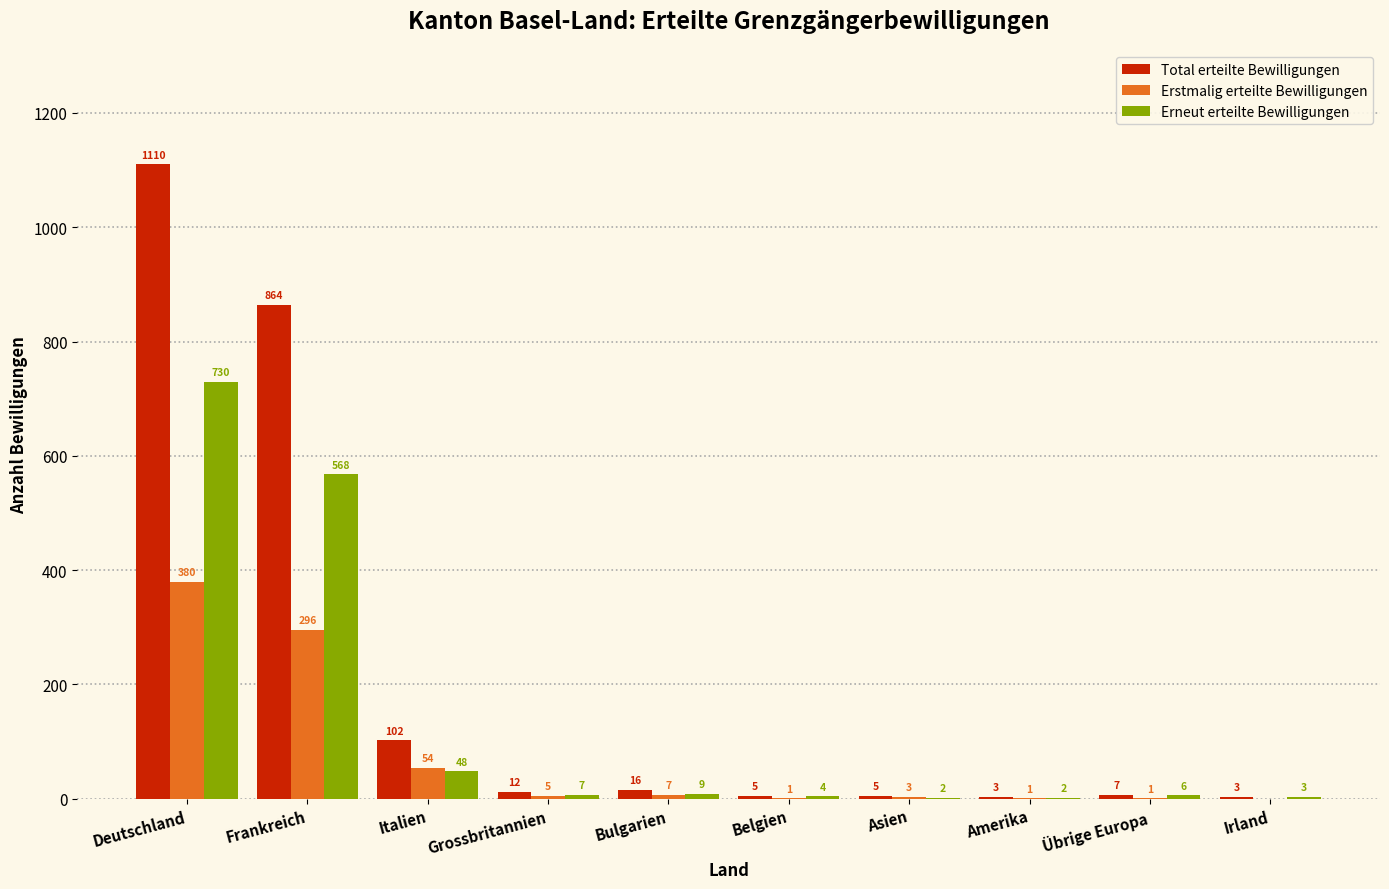

Between Frankreich and Belgien, which series saw the biggest shift?

Total erteilte Bewilligungen